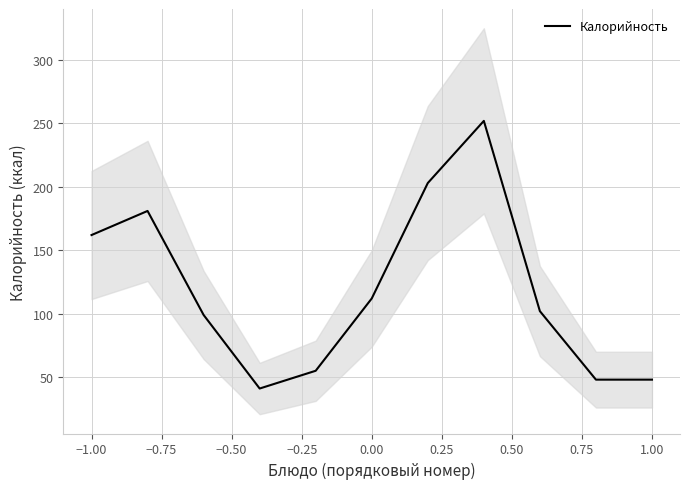

Does the chart have visible grid lines?

Yes